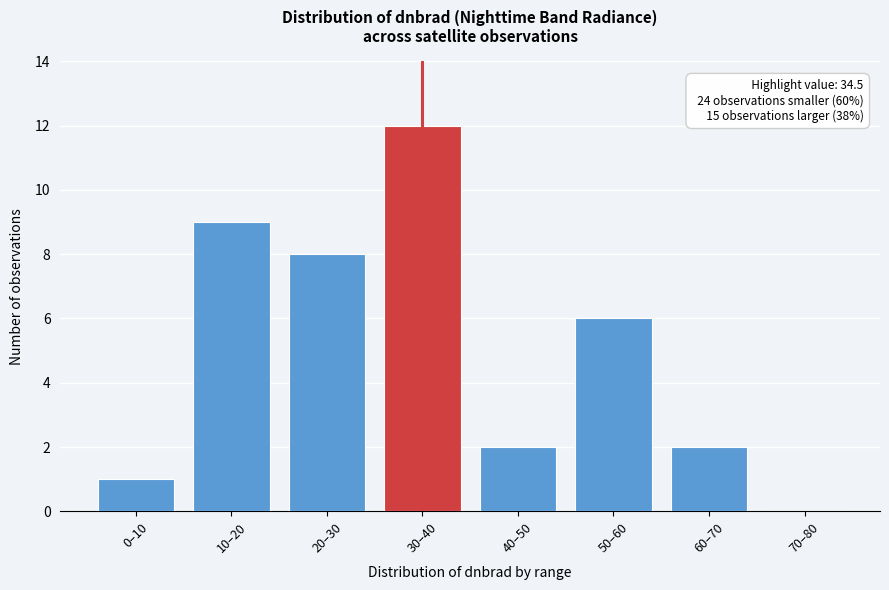

Reading left to right, list all the values displayed in this chart.

0–10=1	10–20=9	20–30=8	30–40=12	40–50=2	50–60=6	60–70=2	70–80=0